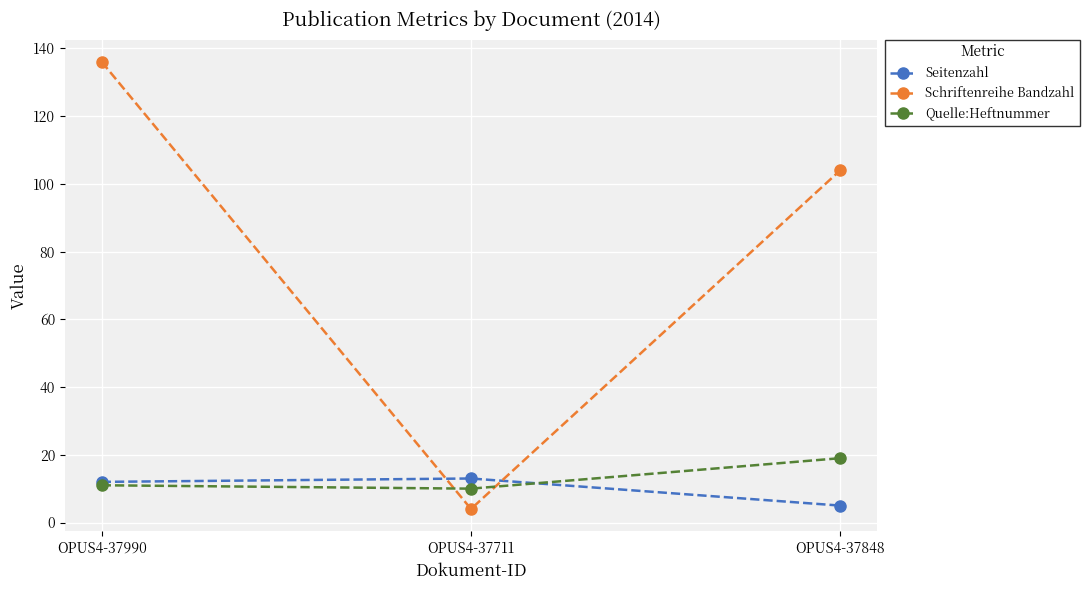

List the series in order of their peak value, lowest first.

Seitenzahl, Quelle:Heftnummer, Schriftenreihe Bandzahl